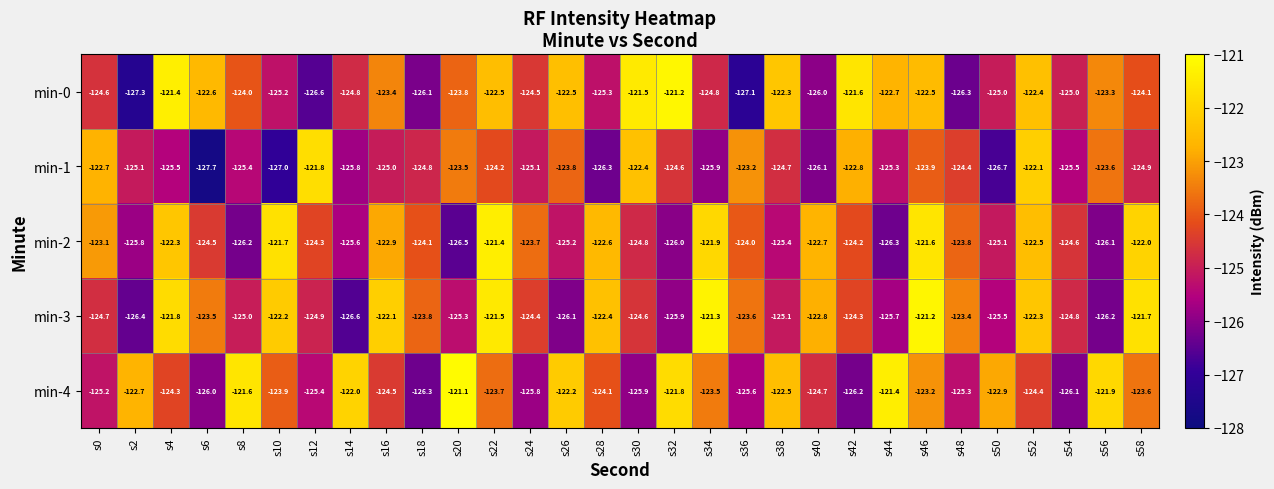

At which category is the sum across all series the highest?

s46